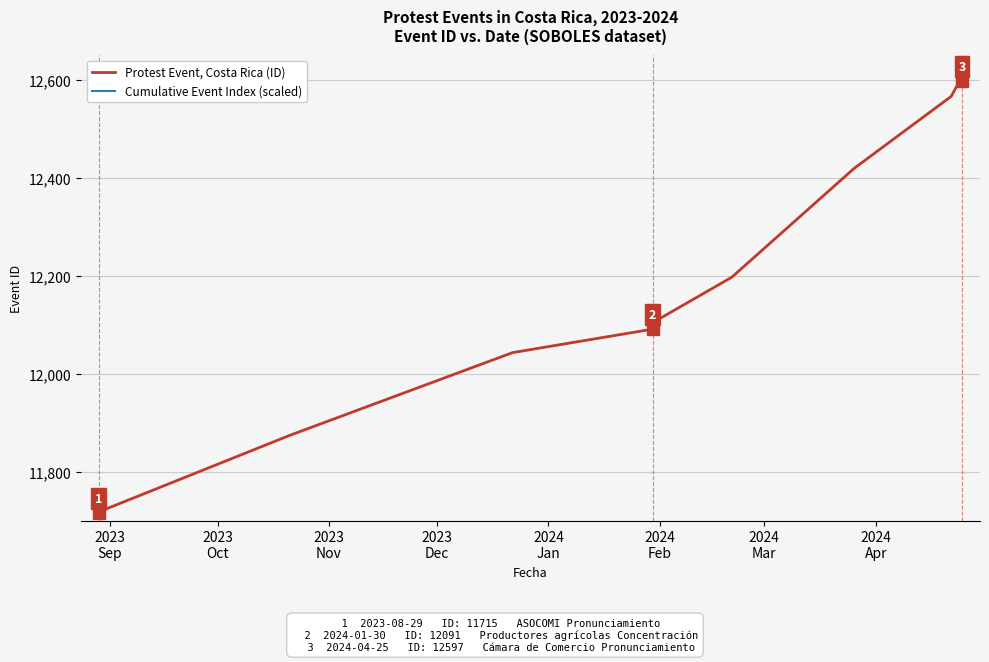

What is the minimum value shown in the chart?

11715